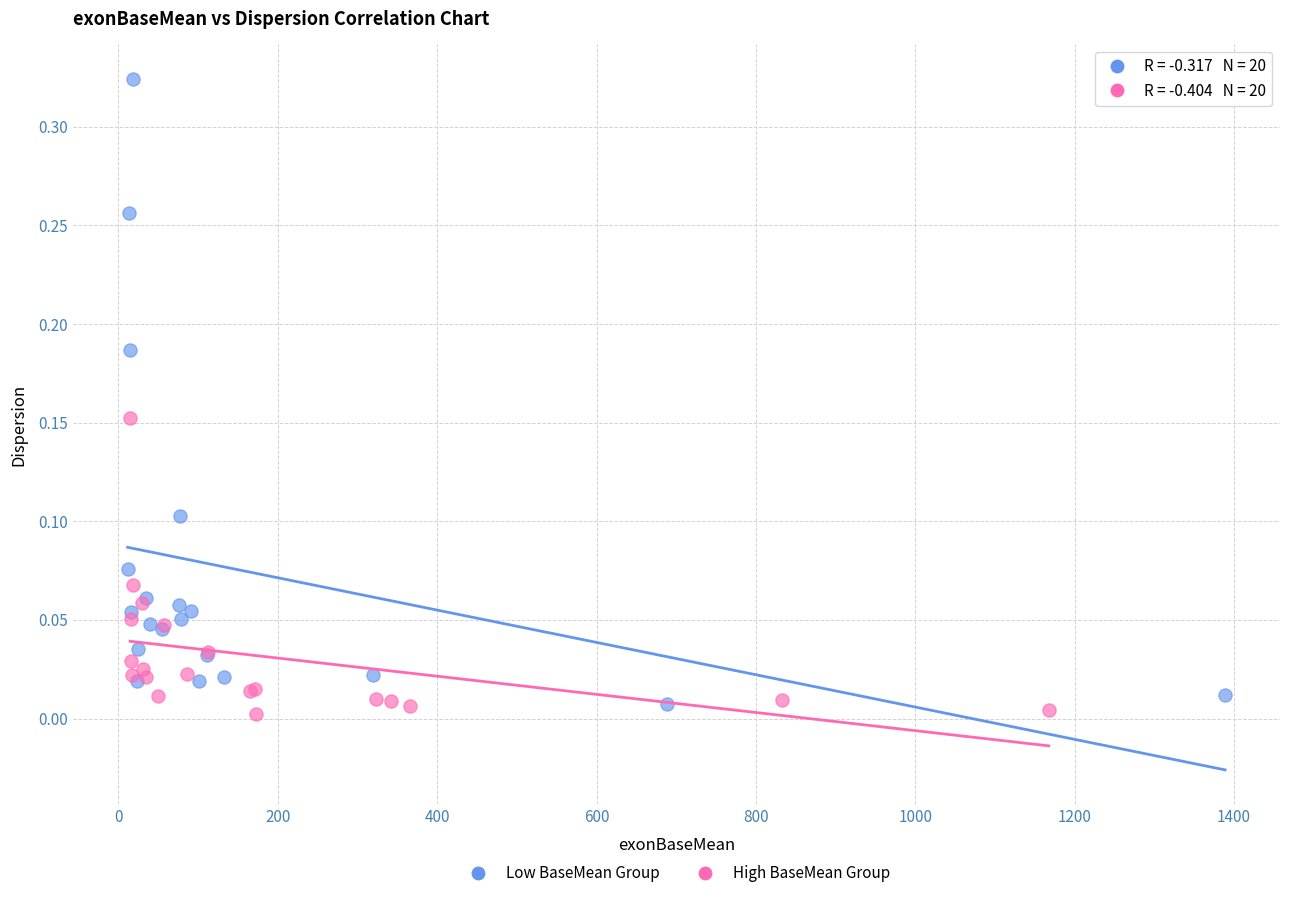

Which series contains the highest Y value?

Low BaseMean Group